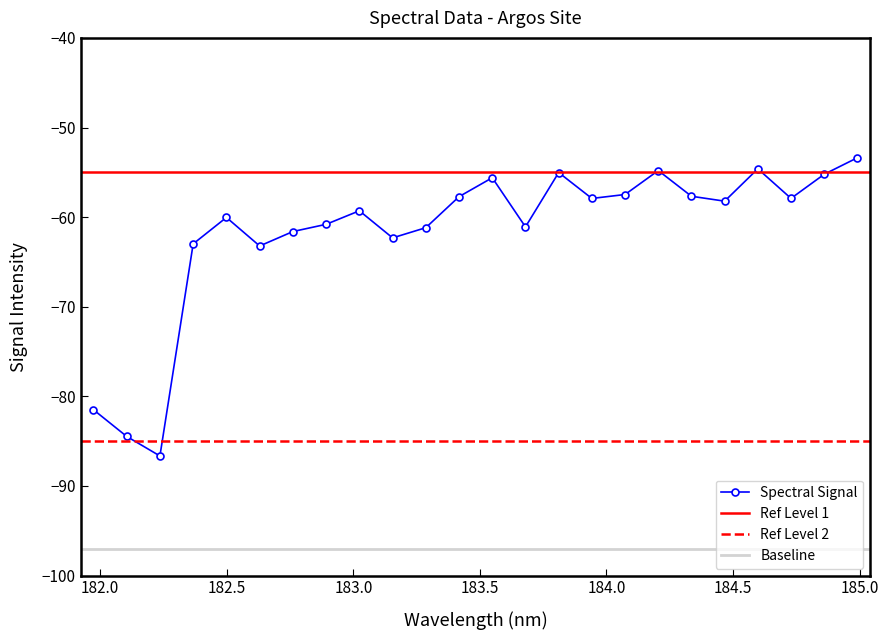

Is it true that the value at 183.4176122368 is -75.3?

False